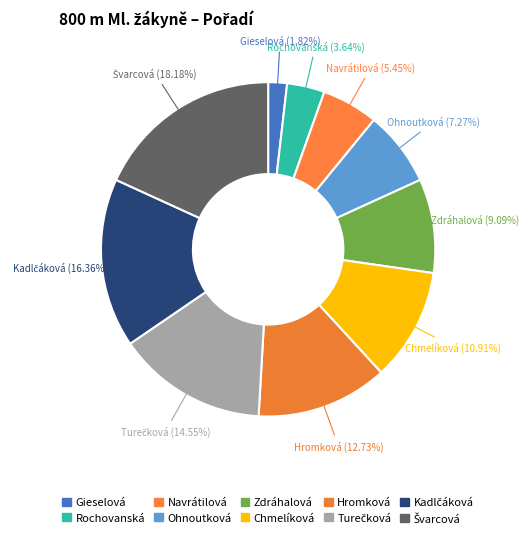

How many segments does this pie chart have?

10